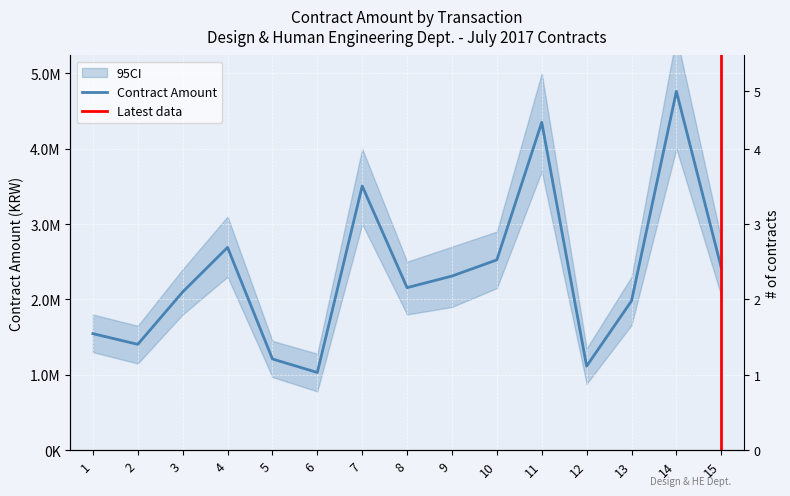

What is the difference between the values at 3 and 14?

2661000